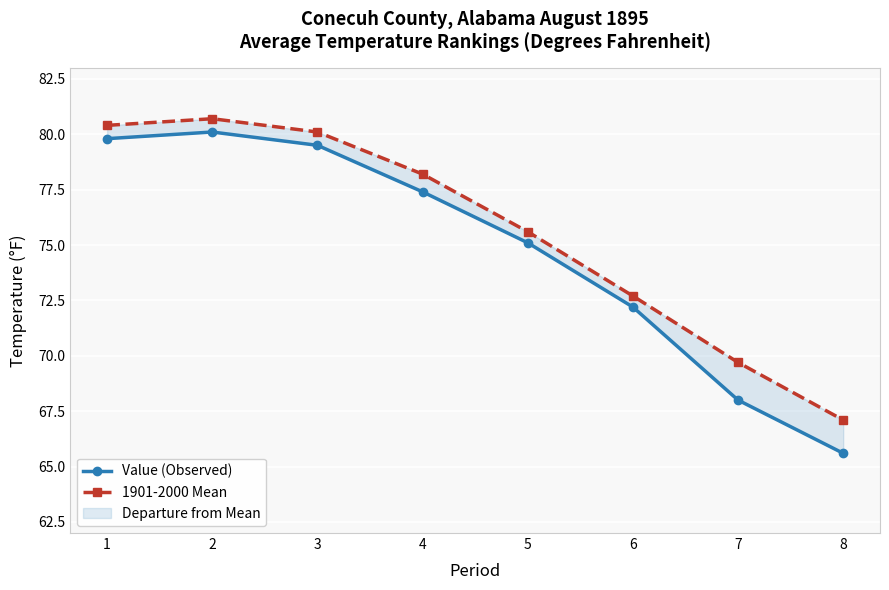

What is the value of the 1901-2000 Mean point at the 3rd from the left?

80.1